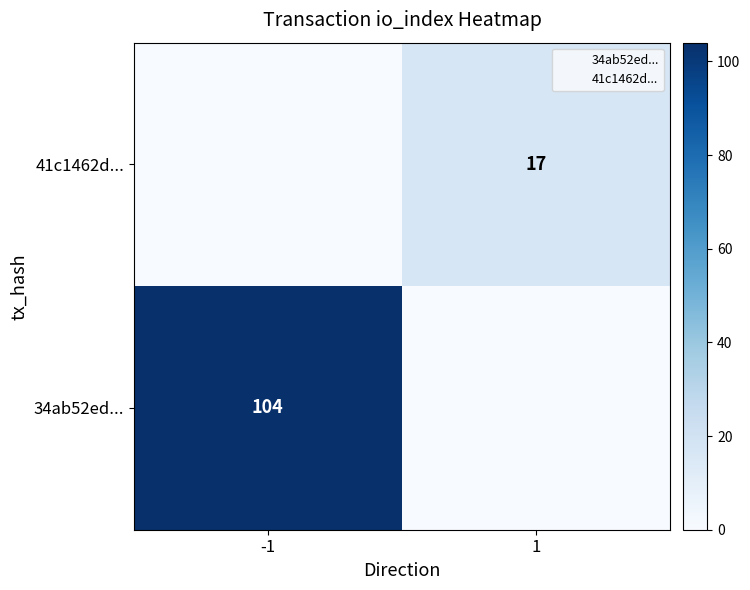

What is the sum of all 34ab52ed... values?

104